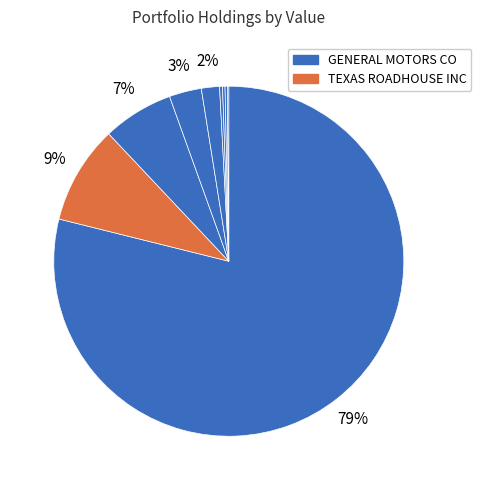

Does any single category account for the majority?

Yes